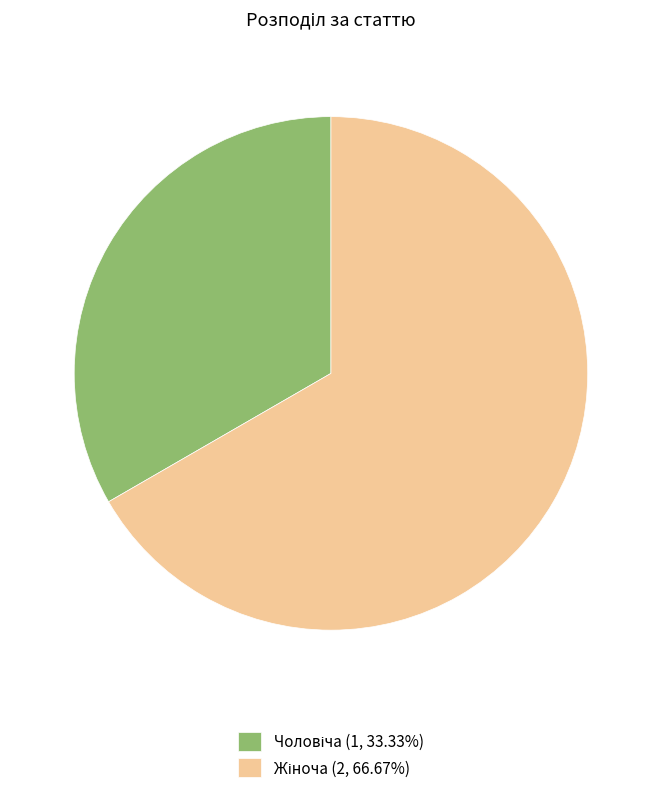

How many segments does this pie chart have?

2